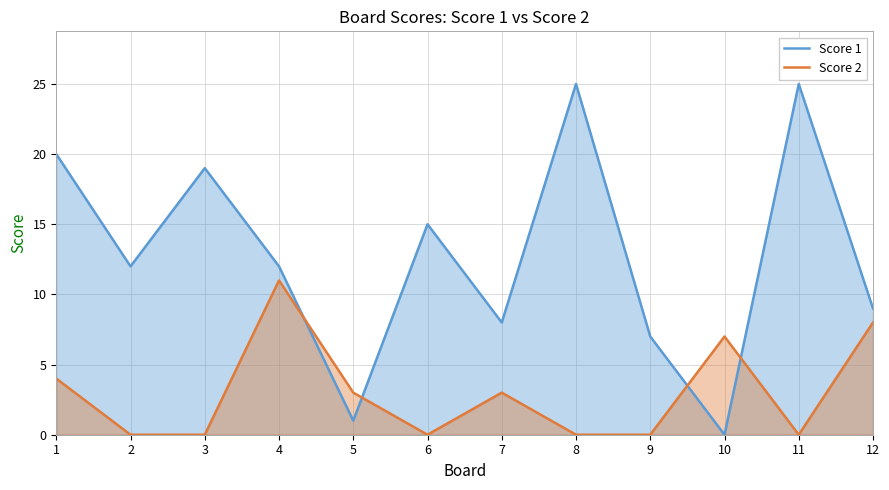

How many times do Score 2 and Score 1 cross each other?

4